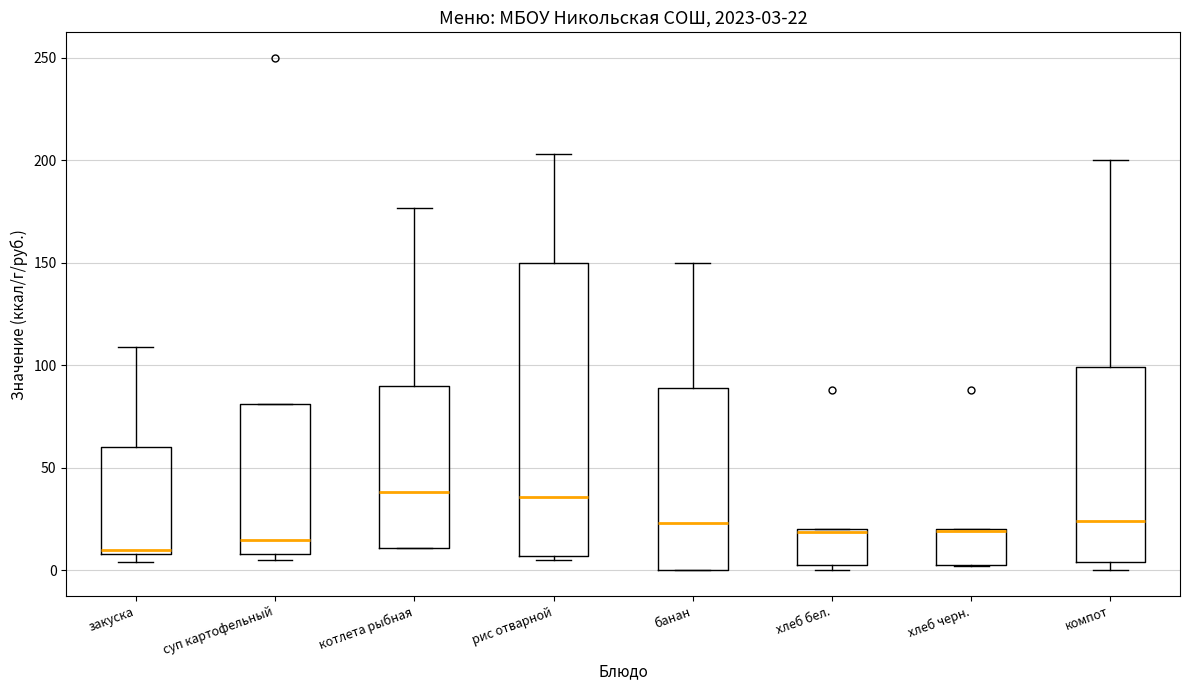

Comparing the boxes themselves (not the whiskers), which one is the tallest?

рис отварной